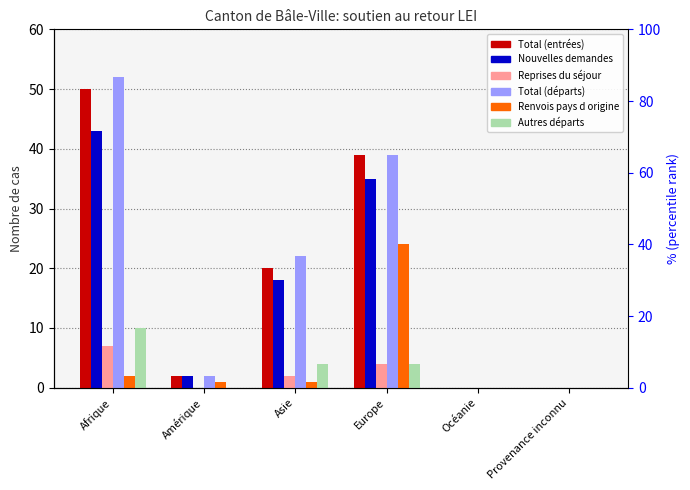

Count the number of categories in the chart.

6